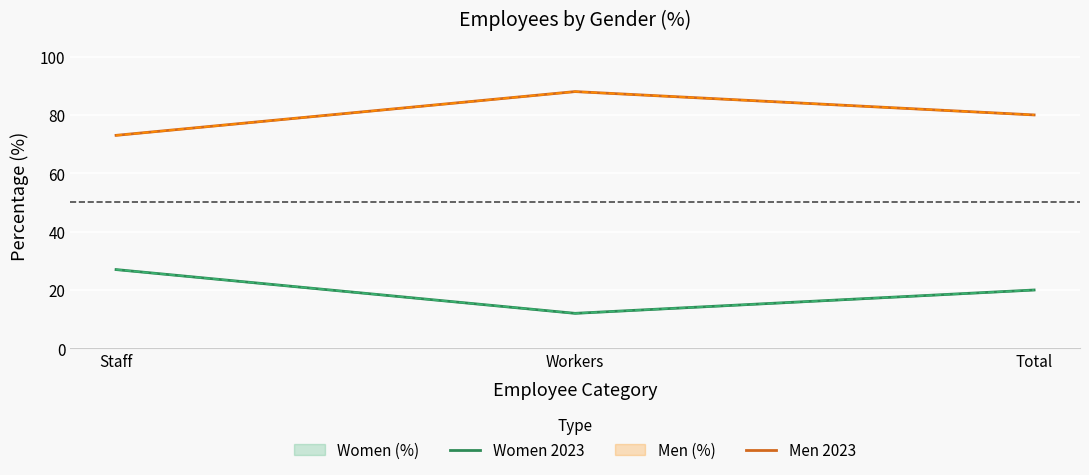

At which label is Women 2023 closest to 19?

Total